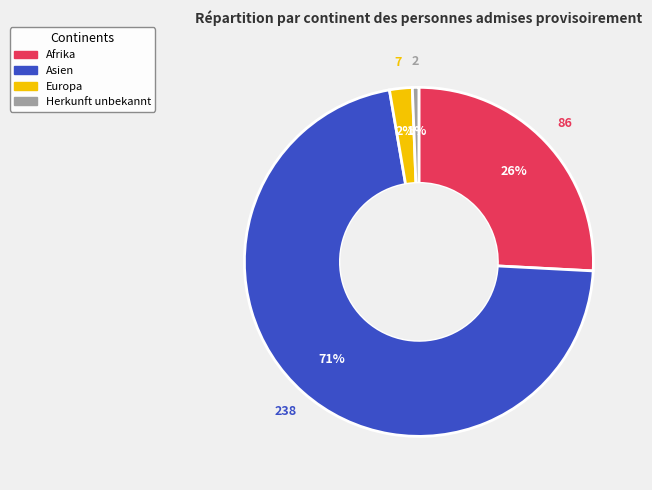

Do Asien and Afrika together represent more than half of the pie?

Yes